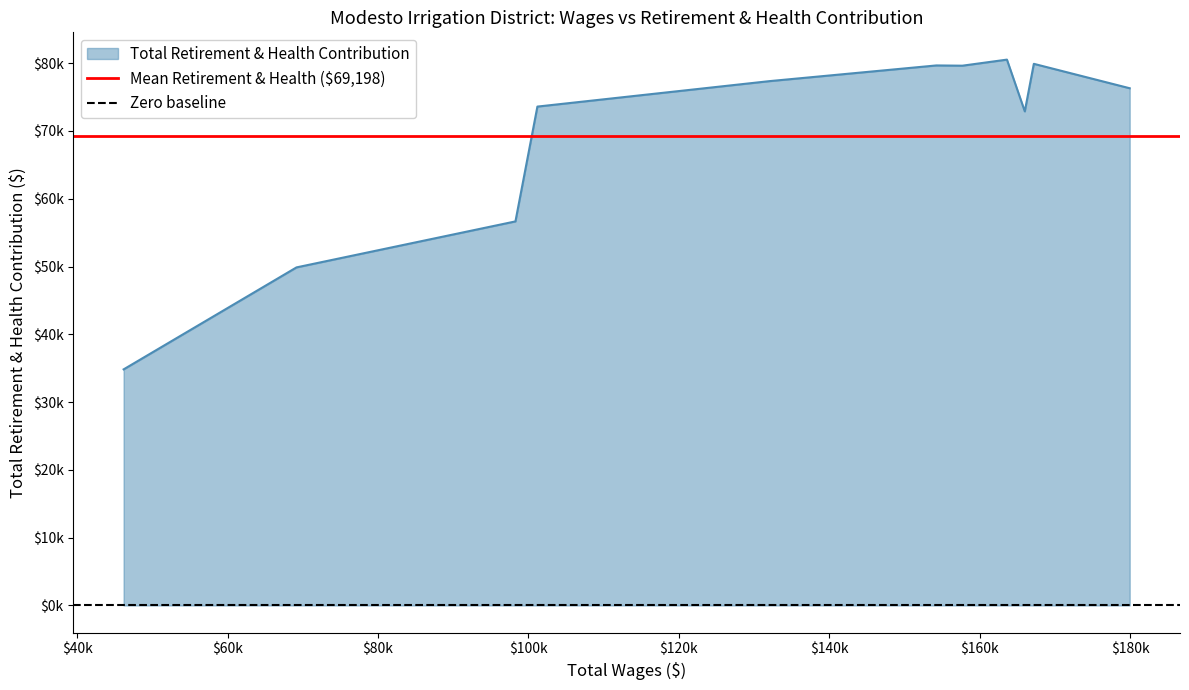

How many lines are shown in the chart?

2